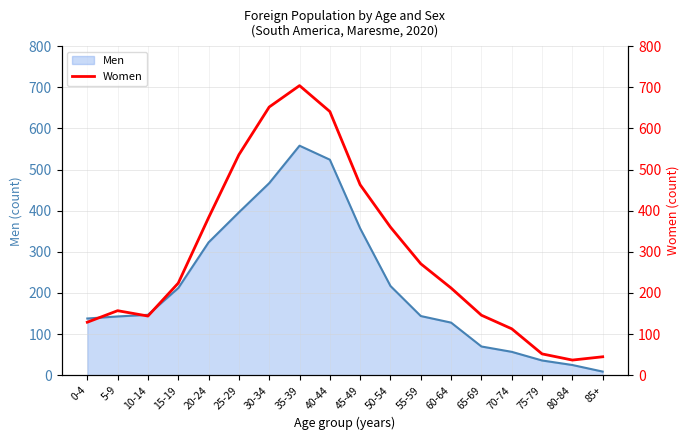

What position from the right is 40-44?

10